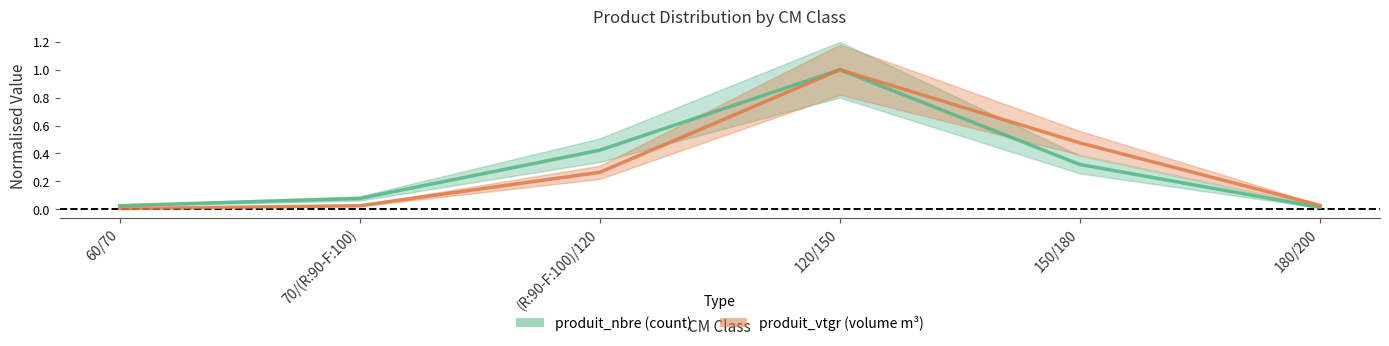

Reading right to left, what are all the values shown in this chart?

produit_nbre: 180/200=0.0	150/180=0.3	120/150=1.0	(R:90-F:100)/120=0.4	70/(R:90-F:100)=0.1	60/70=0.0
produit_vtgr: 180/200=0.0	150/180=0.5	120/150=1.0	(R:90-F:100)/120=0.3	70/(R:90-F:100)=0.0	60/70=0.0